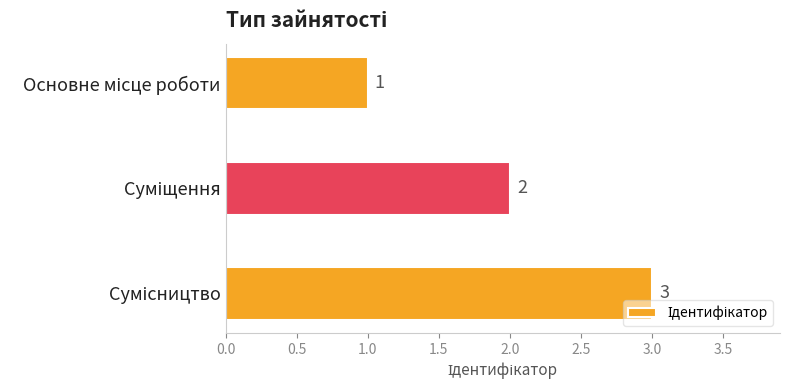

What is the value of the 1st bar from the top?

1